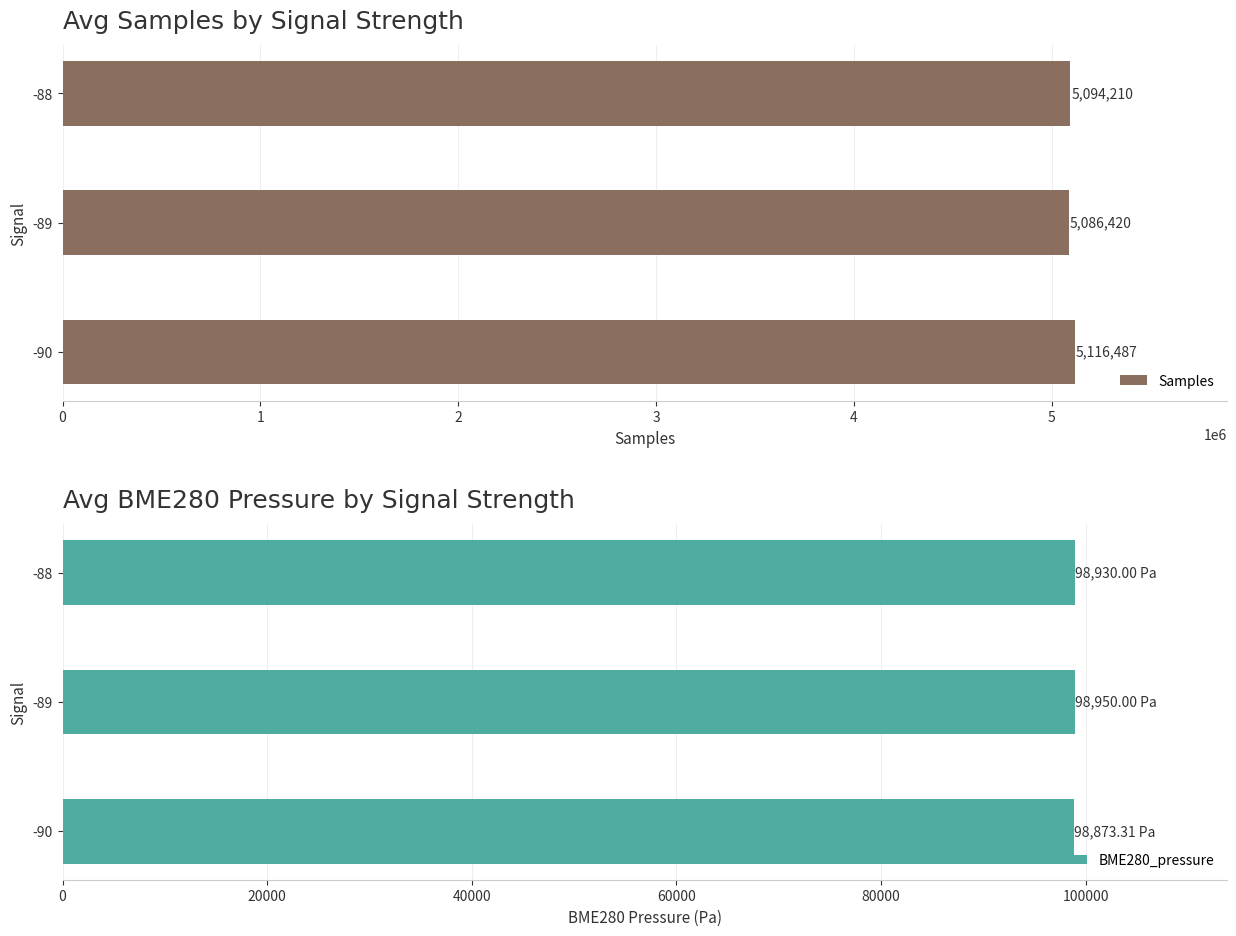

What value does the Samples series have at -89?

5086420